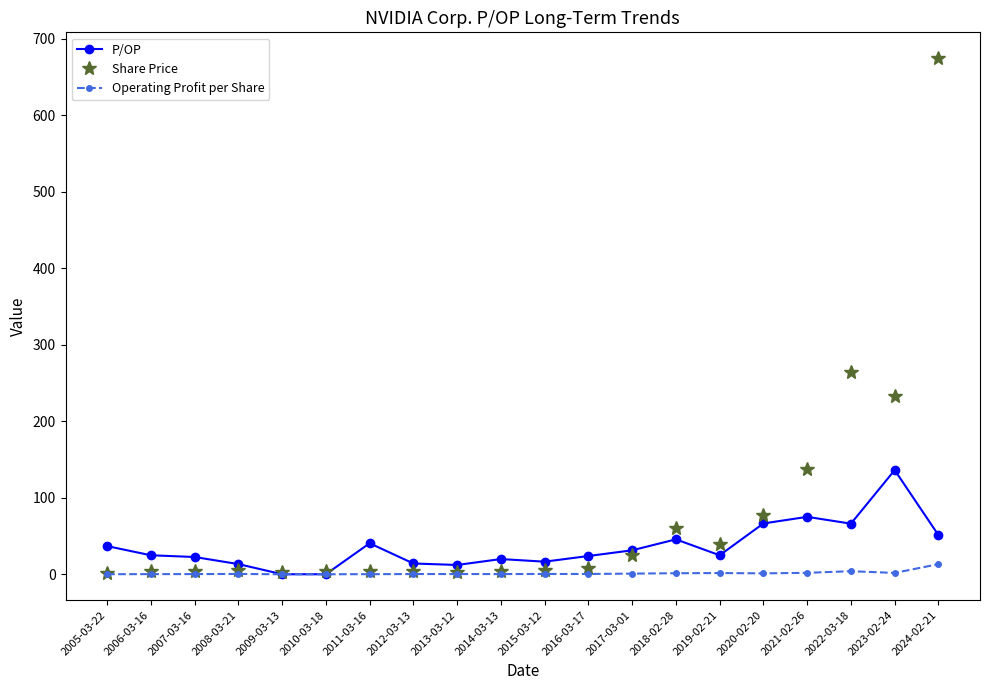

At which label does Operating Profit per Share reach its peak?

2024-02-21